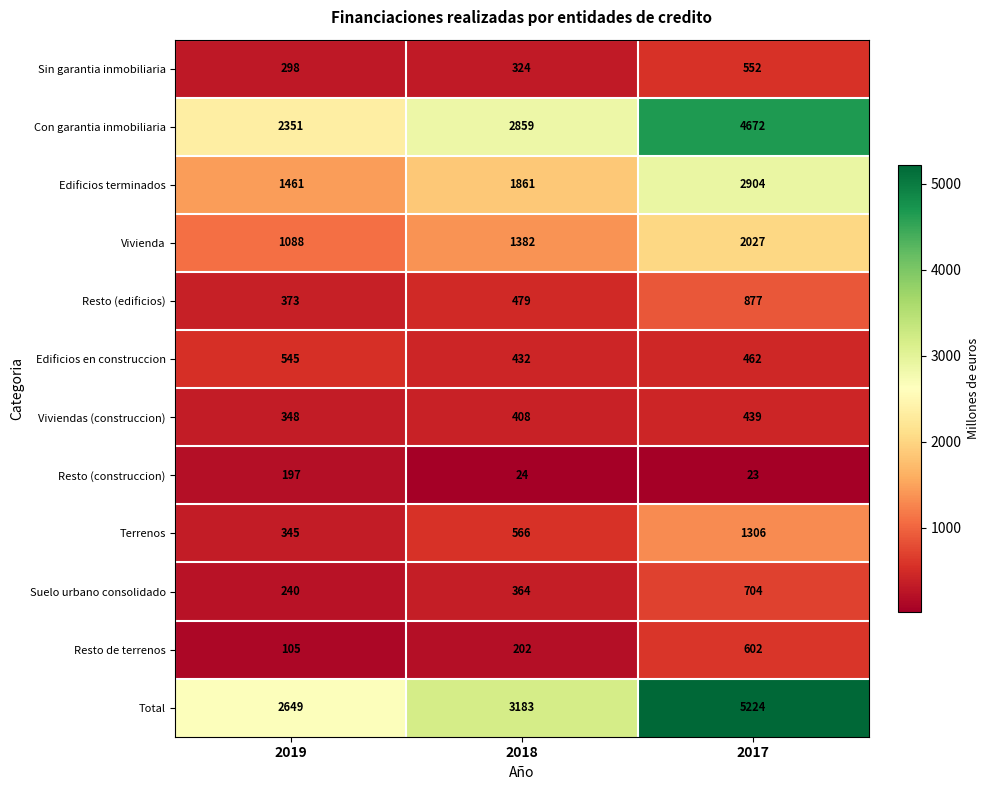

At which label is Resto (edificios) closest to 625?

2018